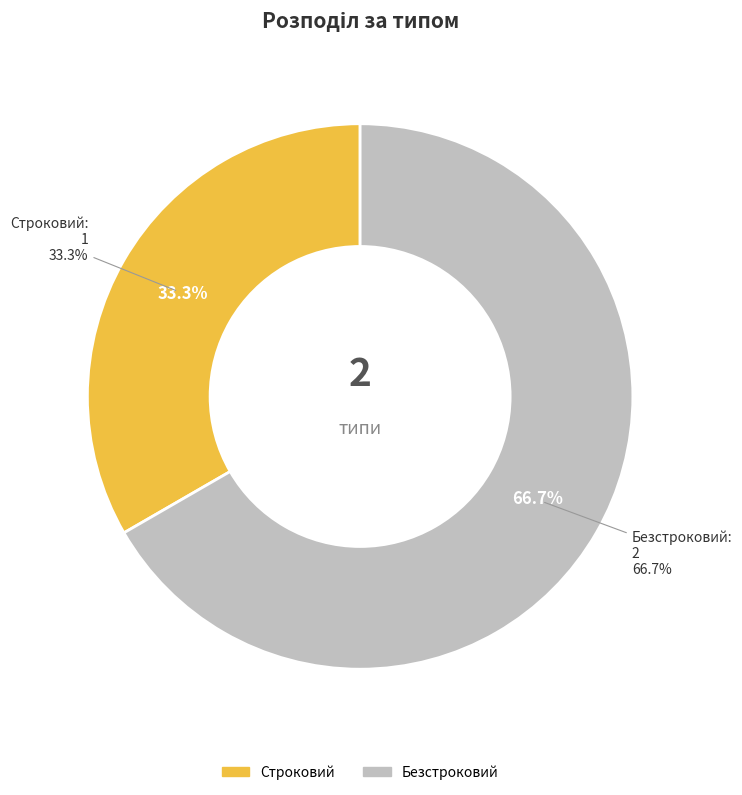

Which category has the biggest portion of the pie?

Безстроковий